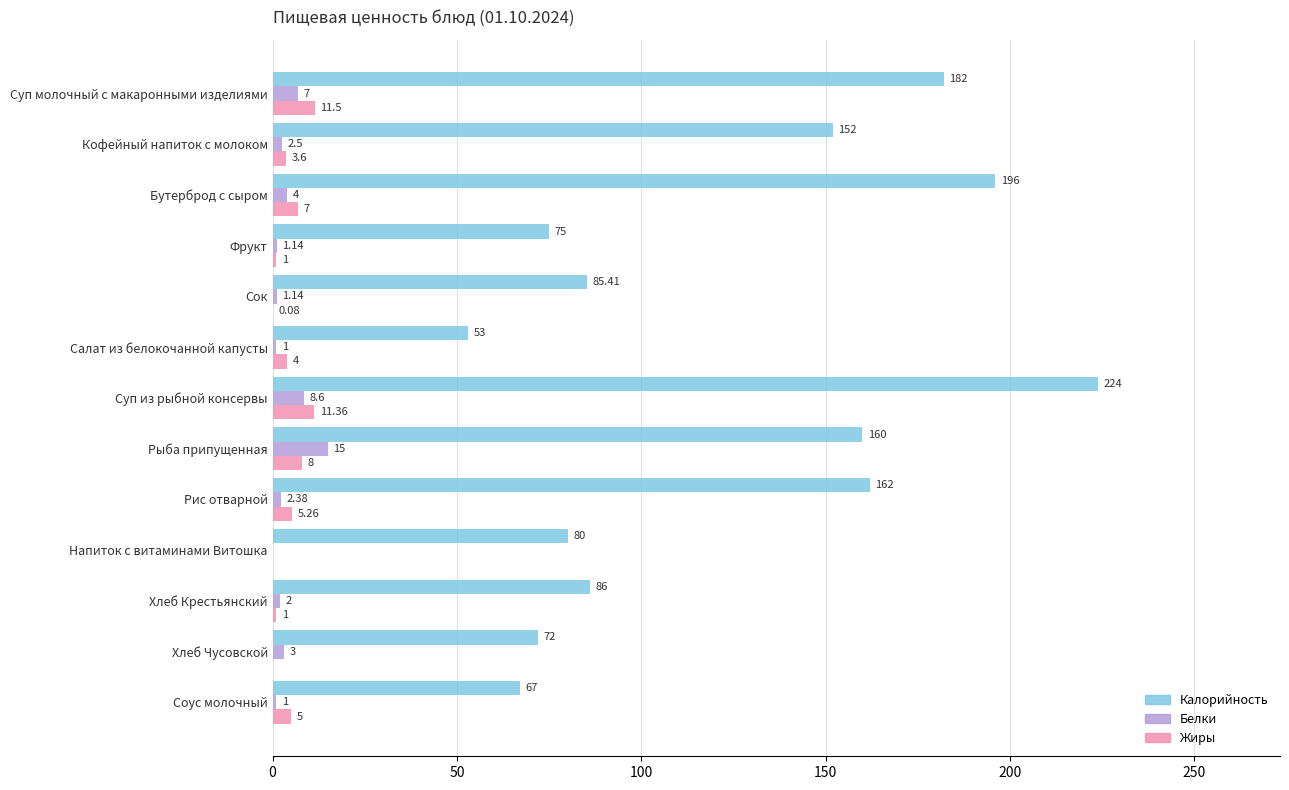

At which label is Жиры closest to 5?

Соус молочный